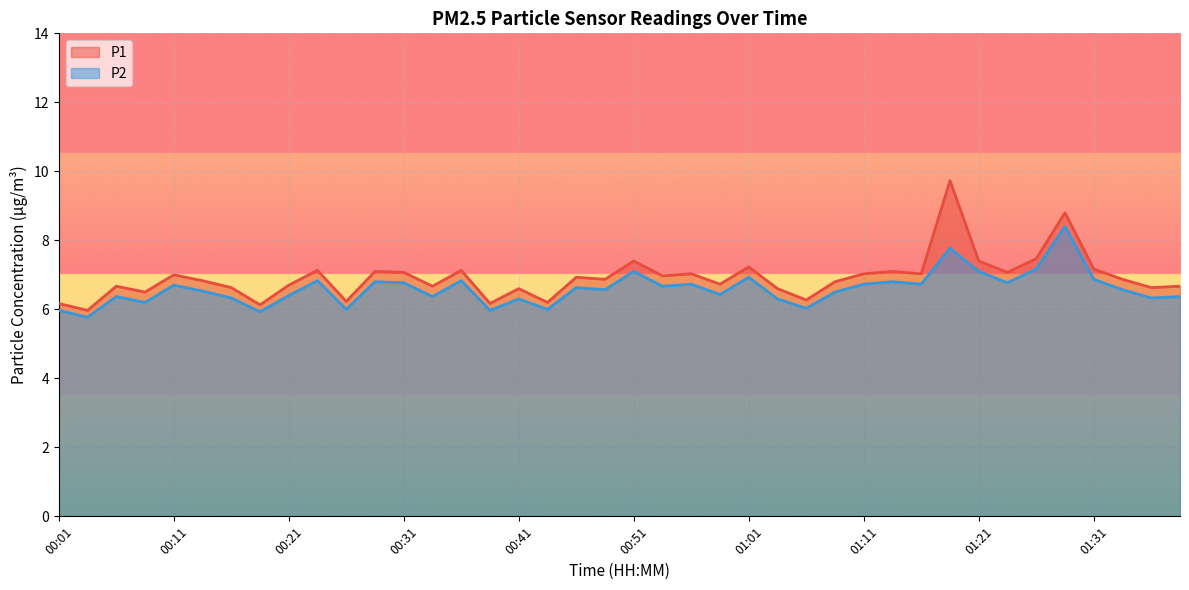

True or false: P1 has a value of 3.5 at 01:04.

False